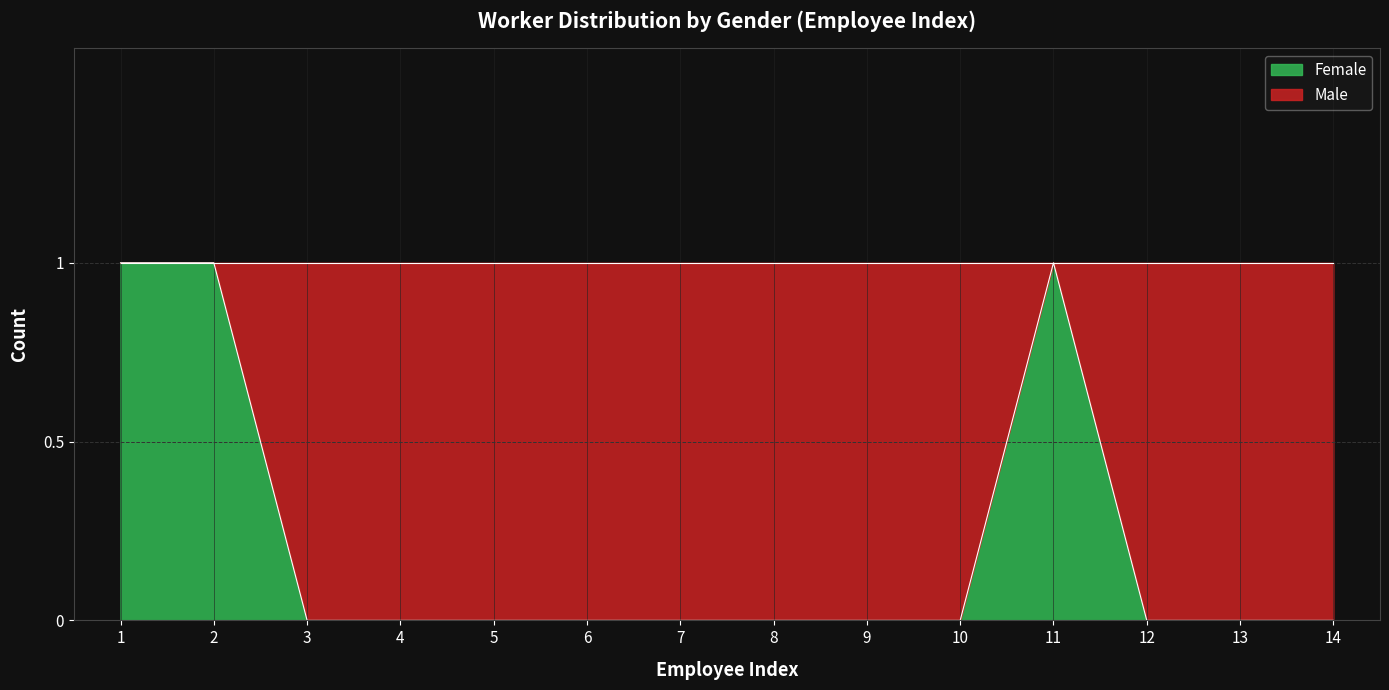

At which category does the chart reach its minimum across all series?

3